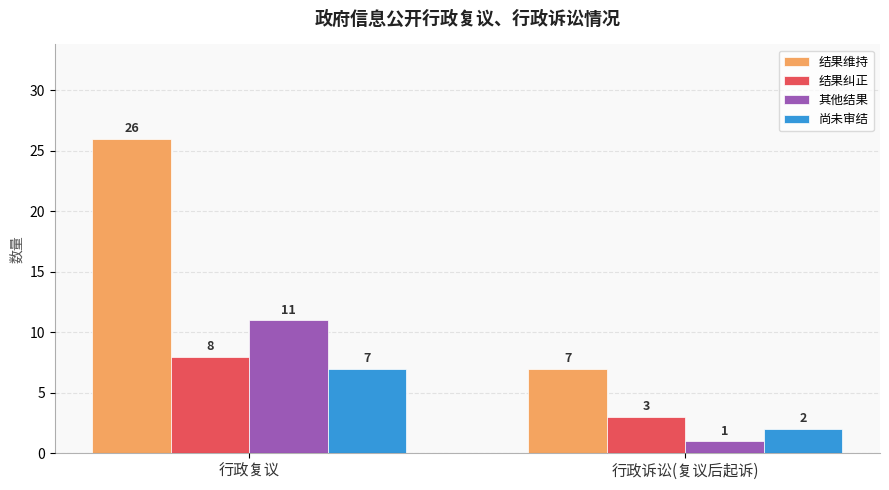

What is the total value across all series at 行政复议?

52